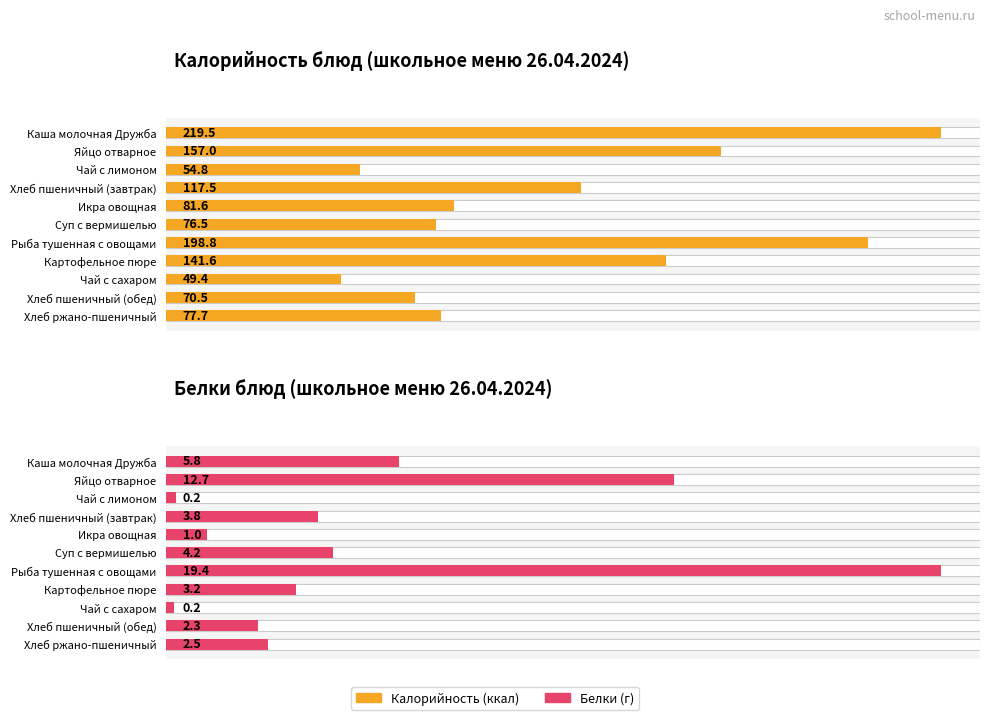

Rank the series by their average value, from highest to lowest.

Калорийность, Белки